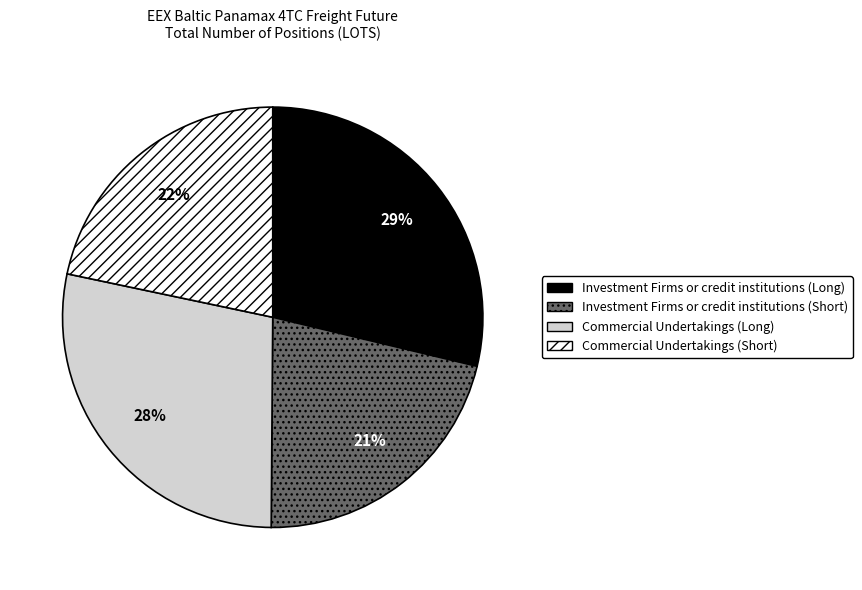

Is Investment Firms or credit institutions (Long) the majority of the pie?

No